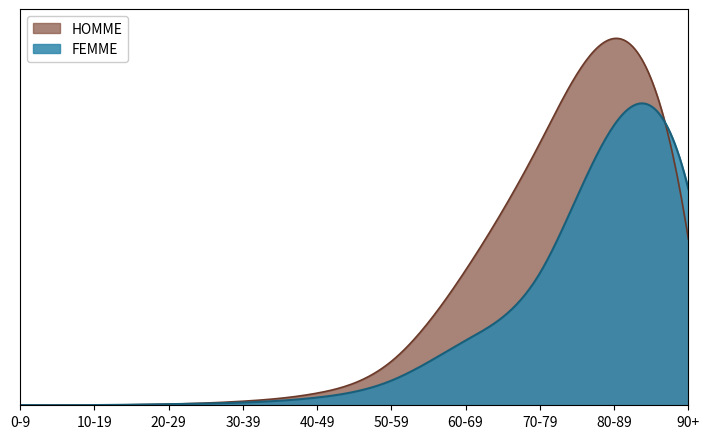

Where is FEMME nearest to the value 8995?

70-79